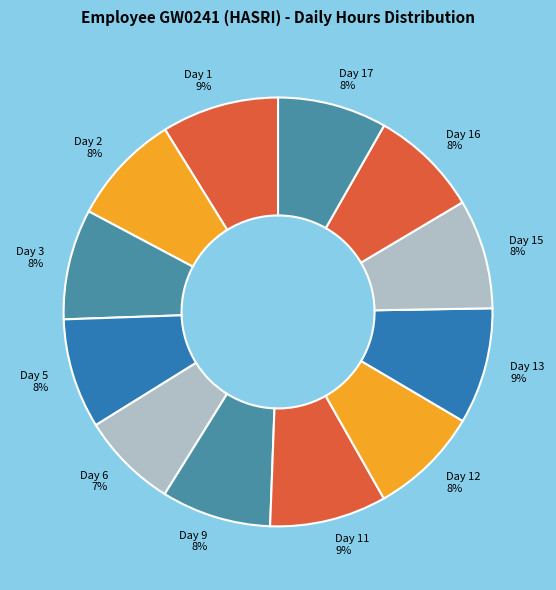

Is it true that Day 1 is 9% of the pie?

True